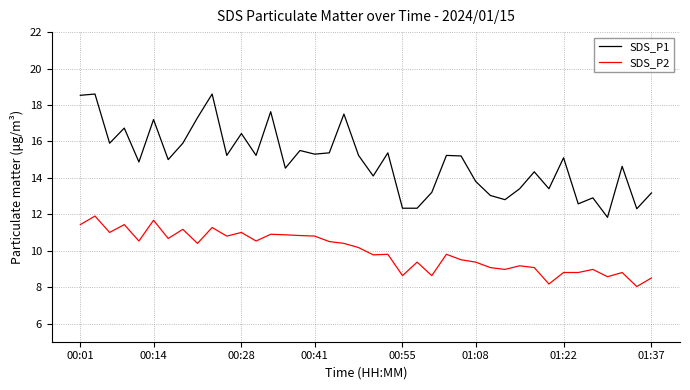

Which series has the largest total across all categories?

SDS_P1